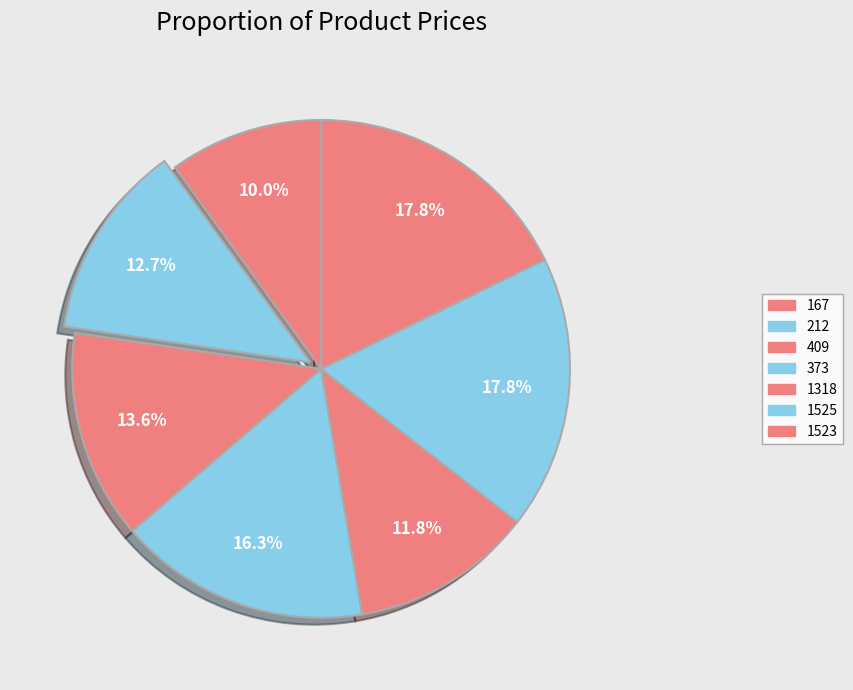

Combined, what portion of the pie is 1318 and 1523?

29.6%